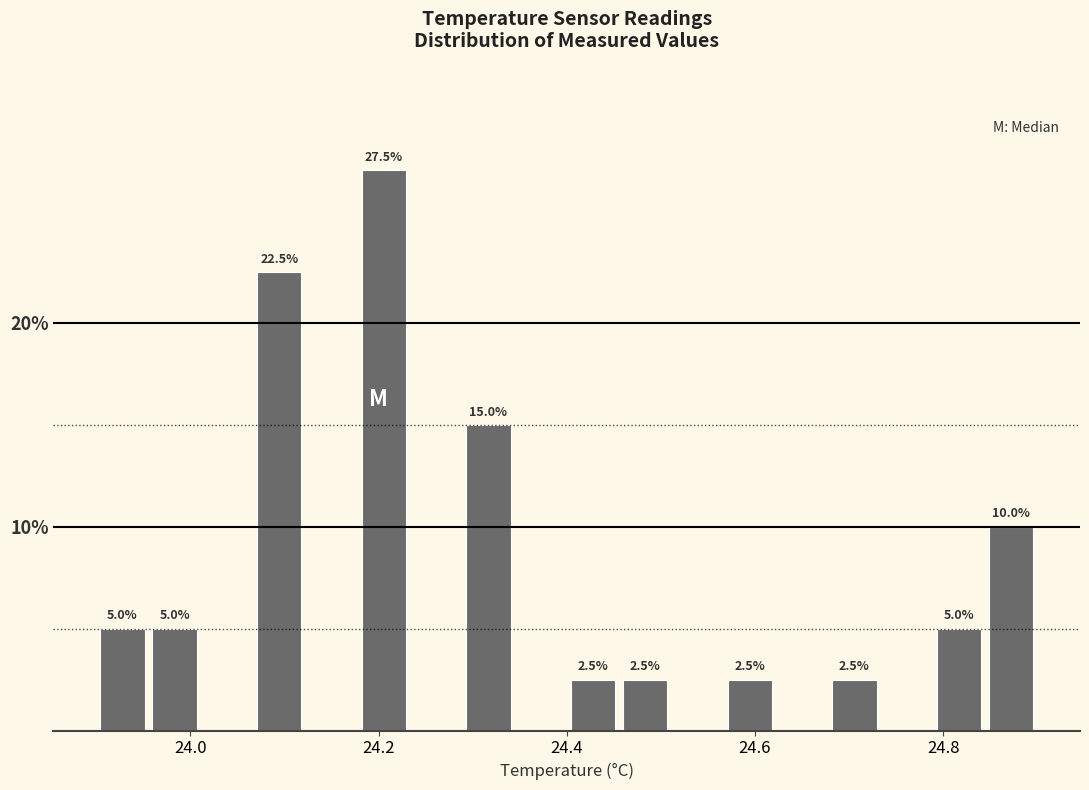

Read against the x-axis, roughly where is the centre of the tallest bar?

24.20